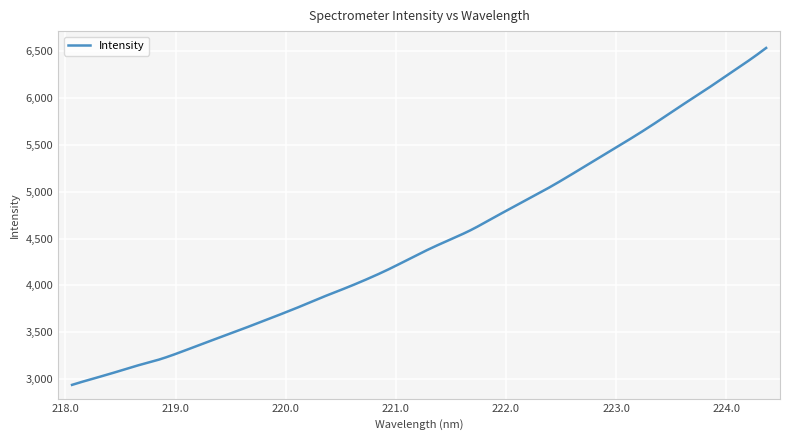

Count the number of data series in this chart.

1